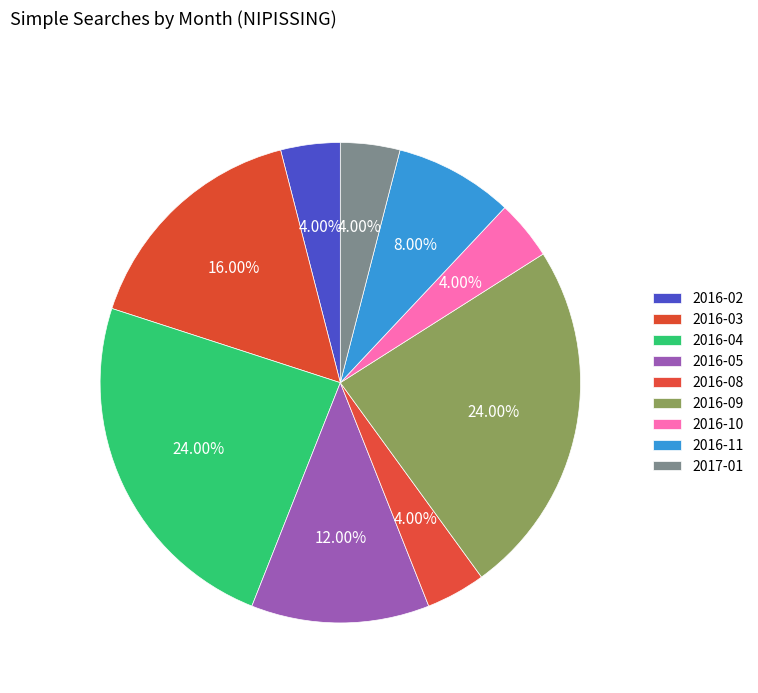

True or false: 2016-05 accounts for 1% of the total.

False